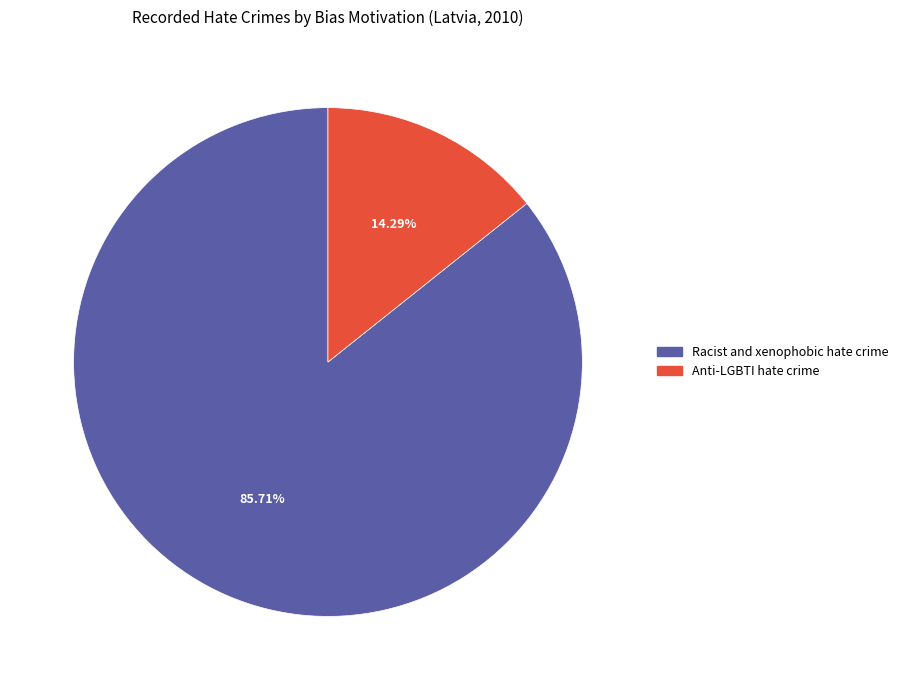

What percentage is the Racist and xenophobic hate crime slice, to the nearest percent?

86%